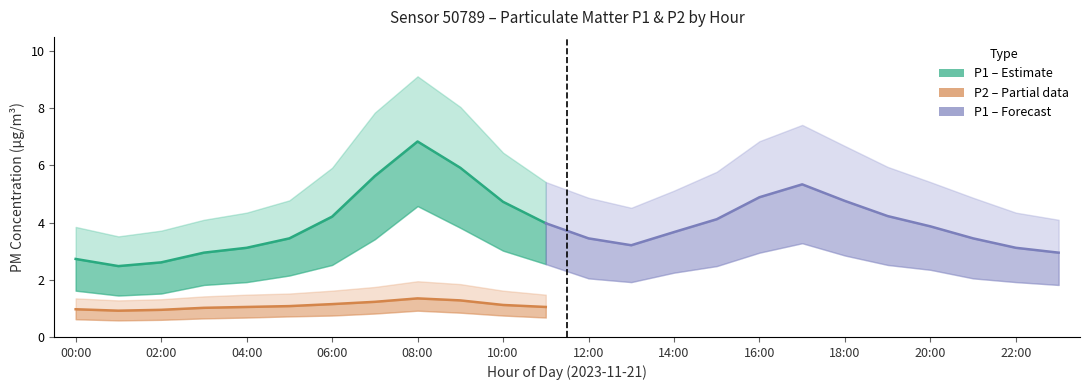

What position from the right is 23:00?

1